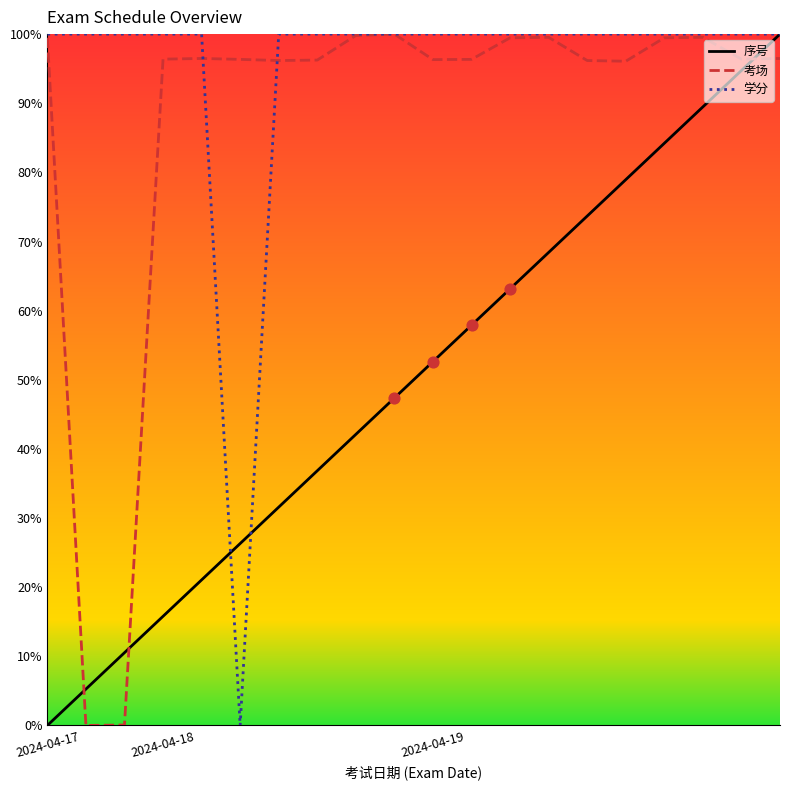

What are all the series names shown in the legend?

序号, 考场, 学分